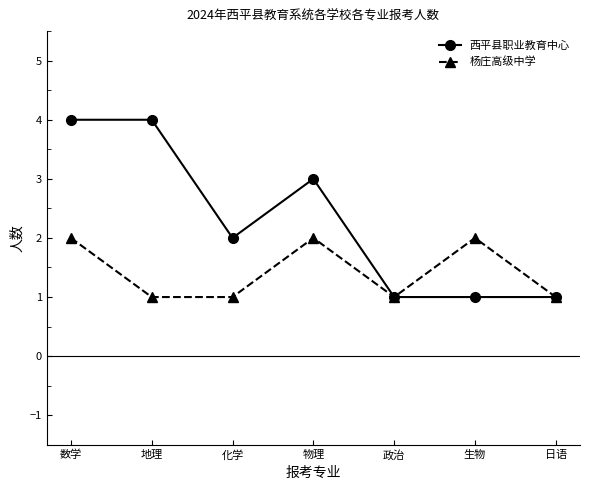

What is the spread (max minus min) of values at 物理?

1